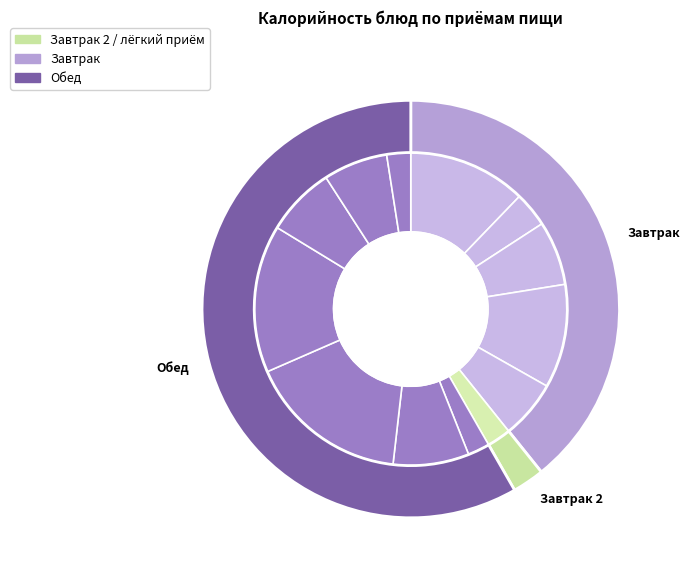

To the nearest percent, what is the average slice percentage?

8%